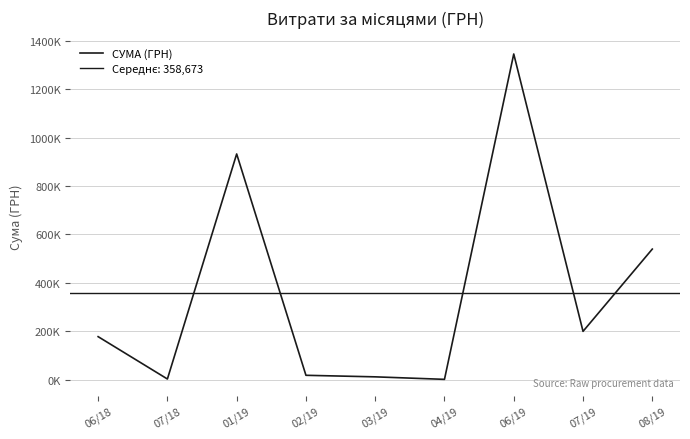

List the labels in order of value, smallest first.

04/19, 07/18, 03/19, 02/19, 06/18, 07/19, 08/19, 01/19, 06/19